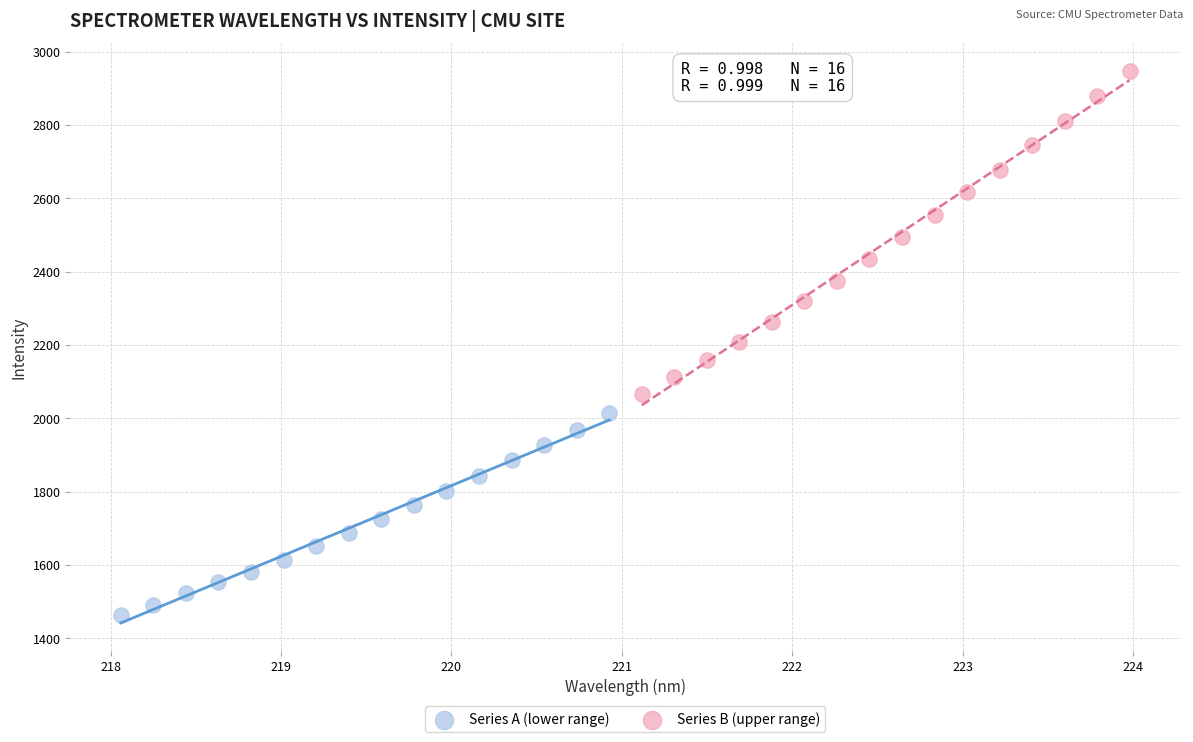

Which series contains the lowest Y value?

Series A (lower range)